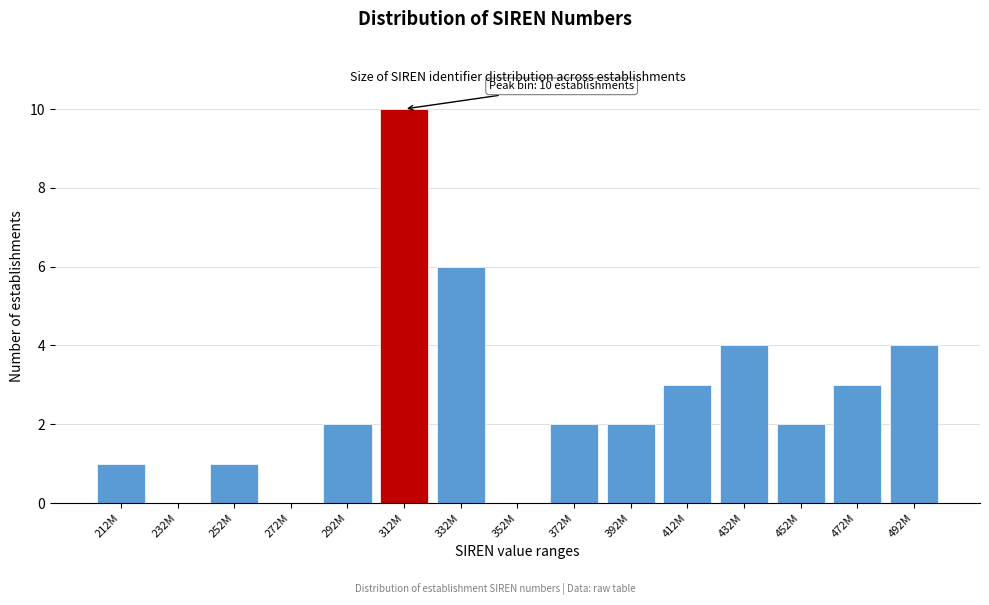

Reading left to right, extract all data points from this chart.

212M=1	232M=0	252M=1	272M=0	292M=2	312M=10	332M=6	352M=0	372M=2	392M=2	412M=3	432M=4	452M=2	472M=3	492M=4